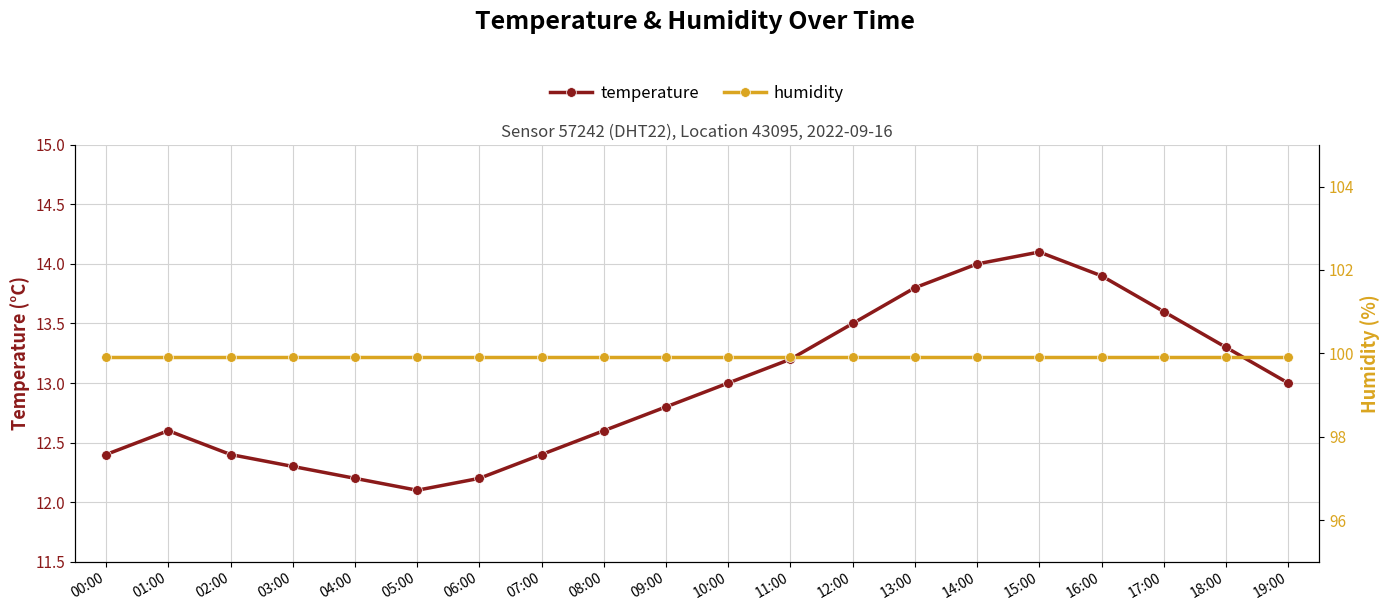

What is the label of the 11th point from the right?

09:00